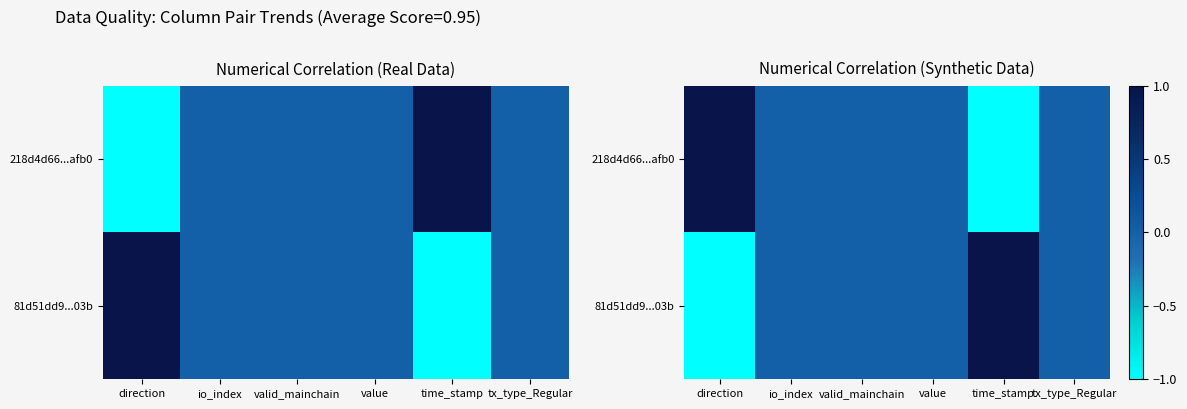

Which label corresponds to the largest value in the chart?

direction